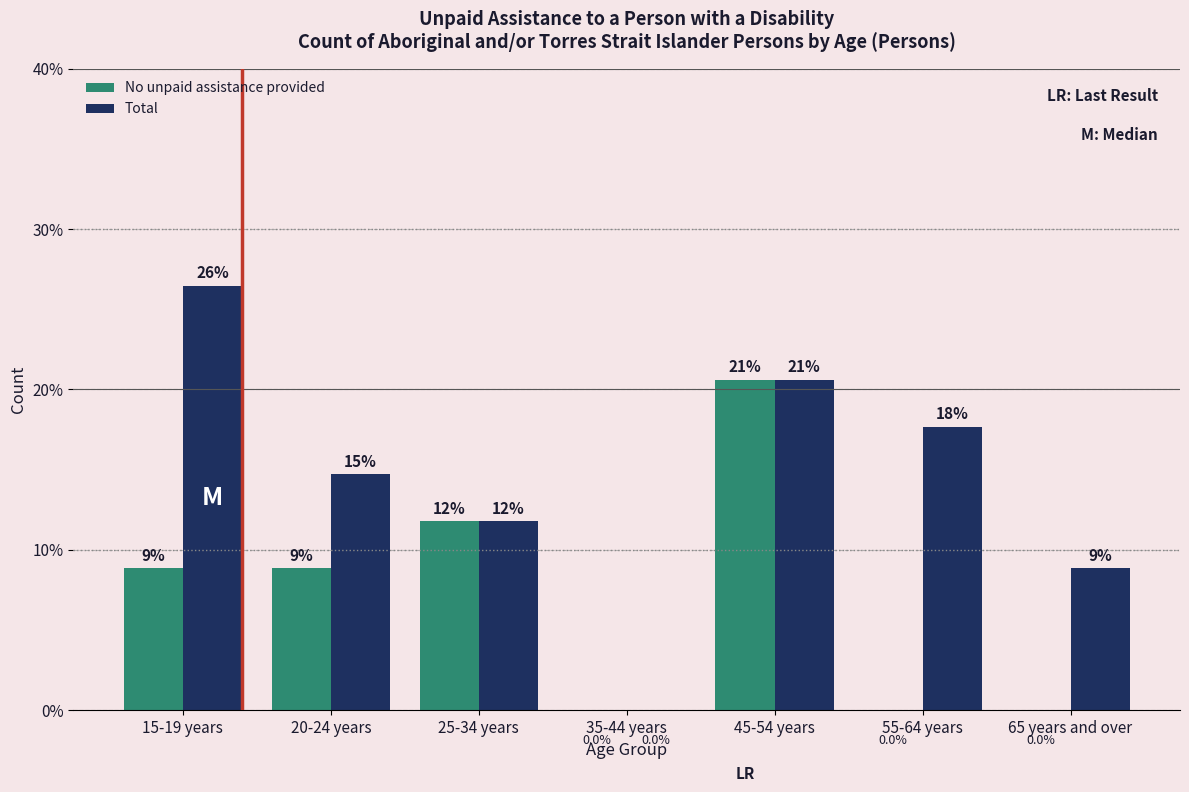

Are the bars horizontal?

No